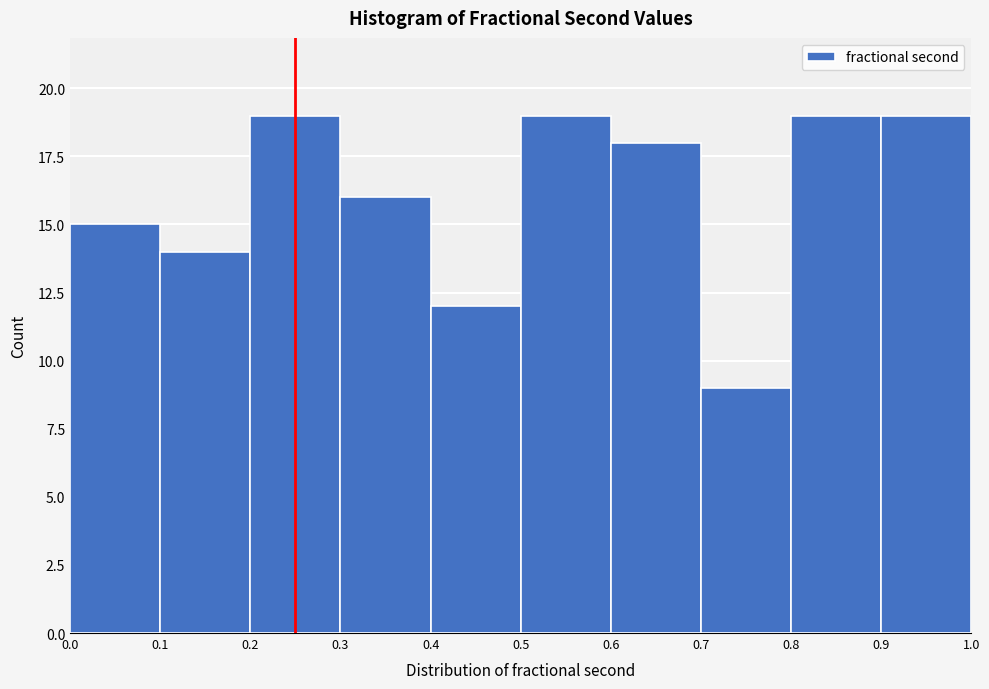

Reading left to right, list every bar in this chart as the range it spans on the x-axis followed by its height. The values are not printed on the chart, so give them approximately, as read against the axis.

0.0 to 0.1: 15
0.1 to 0.2: 14
0.2 to 0.3: 19
0.3 to 0.4: 16
0.4 to 0.5: 12
0.5 to 0.6: 19
0.6 to 0.7: 18
0.7 to 0.8: 9
0.8 to 0.9: 19
0.9 to 1.0: 19